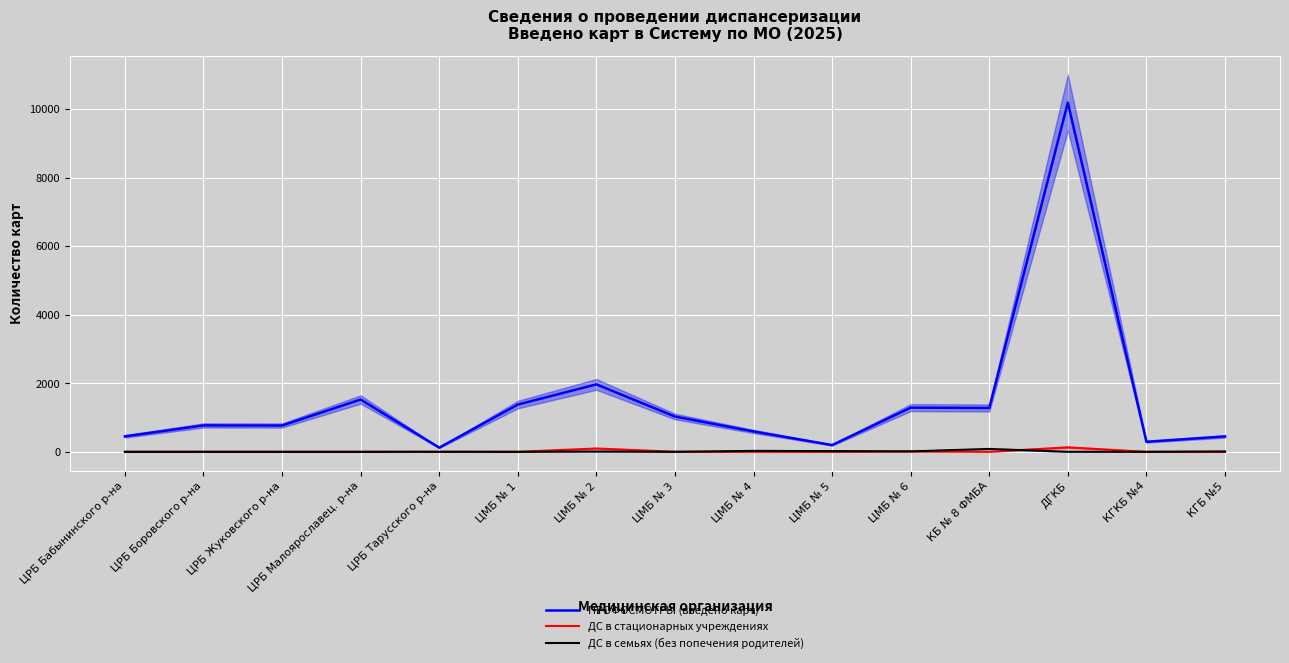

Reading right to left, what are all the values shown in this chart?

ПРОФОСМОТРЫ (введено карт): 449	293	10186	1279	1289	197	594	1029	1967	1378	121	1526	767	770	451
ДС в стационарных учреждениях: 0	0	130	0	12	0	0	2	97	0	0	0	0	2	0
ДС в семьях (без попечения родителей): 10	0	1	84	13	21	27	0	8	0	2	0	0	0	0